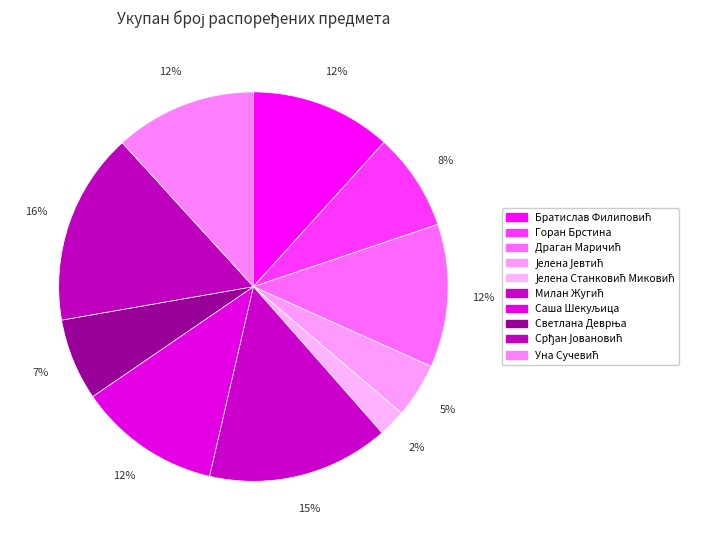

How many segments does this pie chart have?

10